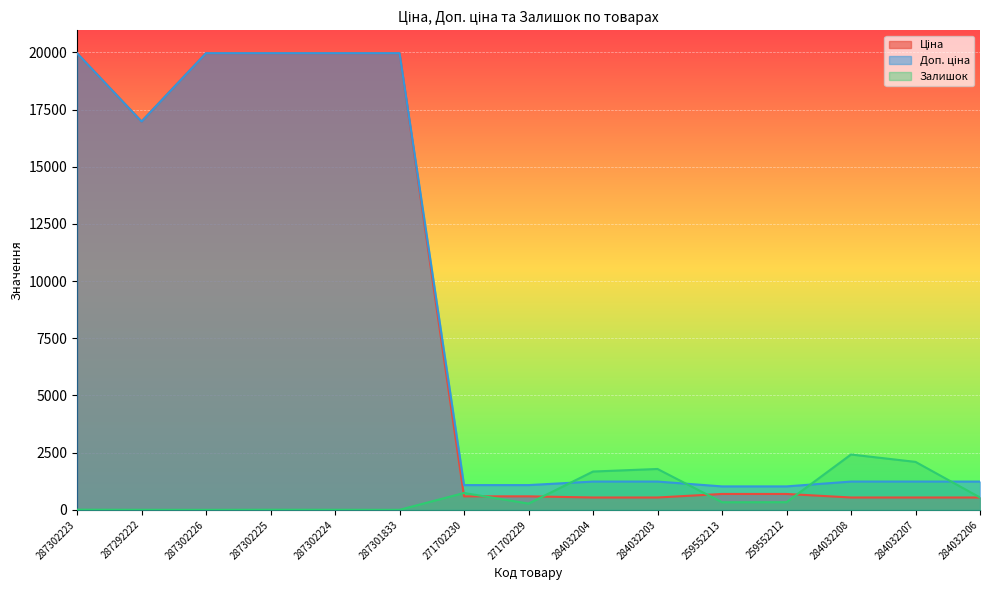

Reading left to right, extract all data points from this chart.

Ціна: 287302223=19964.2	287292222=16976.3	287302226=19964.2	287302225=19964.2	287302224=19964.2	287301833=19964.2	271702230=589.9	271702229=589.9	284032204=539.0	284032203=539.0	259552213=693.7	259552212=693.7	284032208=539.0	284032207=539.0	284032206=539.0
Доп. ціна: 287302223=19964.2	287292222=16976.3	287302226=19964.2	287302225=19964.2	287302224=19964.2	287301833=19964.2	271702230=1081.7	271702229=1081.7	284032204=1235.4	284032203=1235.4	259552213=1024.6	259552212=1024.6	284032208=1235.4	284032207=1235.4	284032206=1235.4
Залишок: 287302223=7.0	287292222=2.0	287302226=0.0	287302225=5.0	287302224=3.0	287301833=0.0	271702230=736.0	271702229=273.0	284032204=1674.0	284032203=1786.0	259552213=331.0	259552212=334.0	284032208=2419.0	284032207=2096.0	284032206=539.0